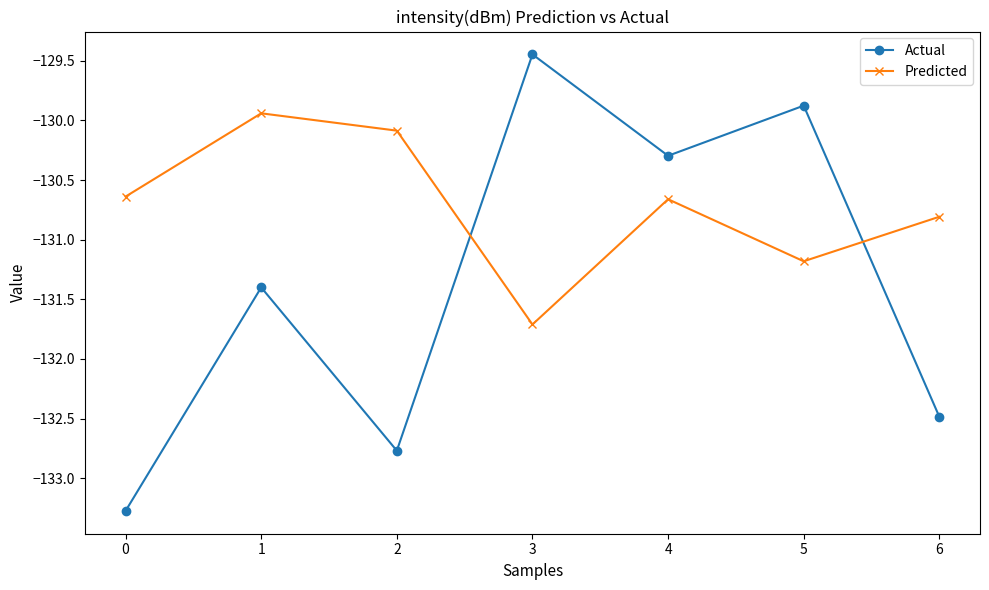

Which series ends up on top after the final intersection of Predicted and Actual?

Predicted